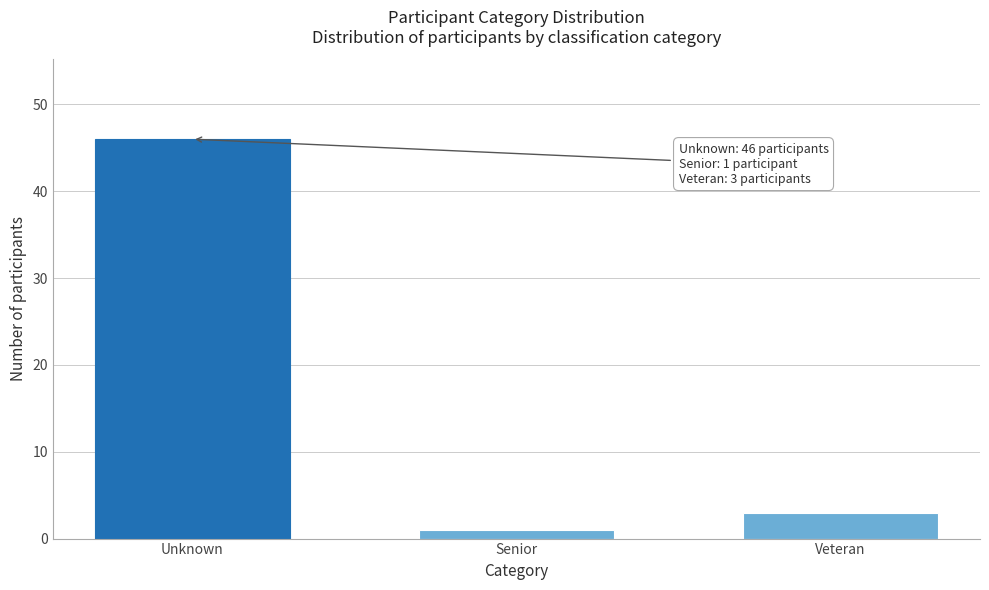

Reading right to left, list all the values displayed in this chart.

3	1	46